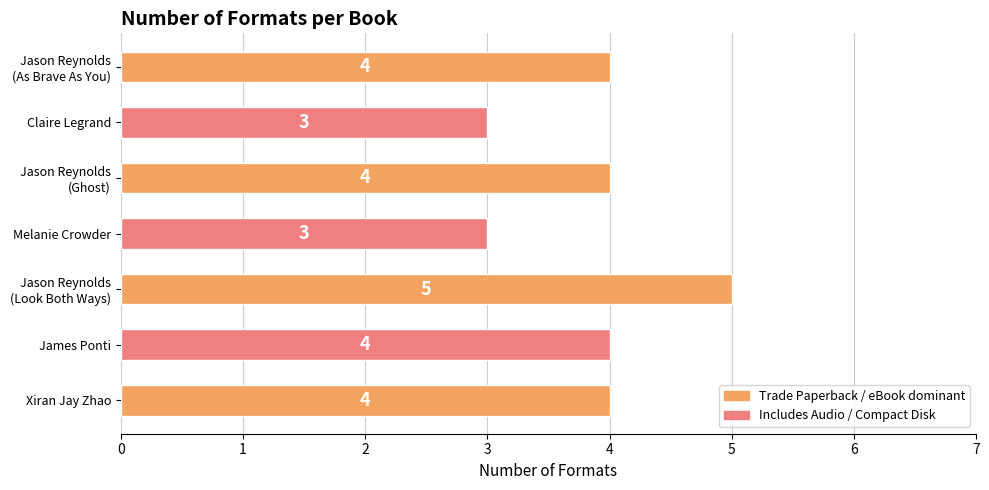

True or false: the data shows 4 at Xiran Jay Zhao.

True